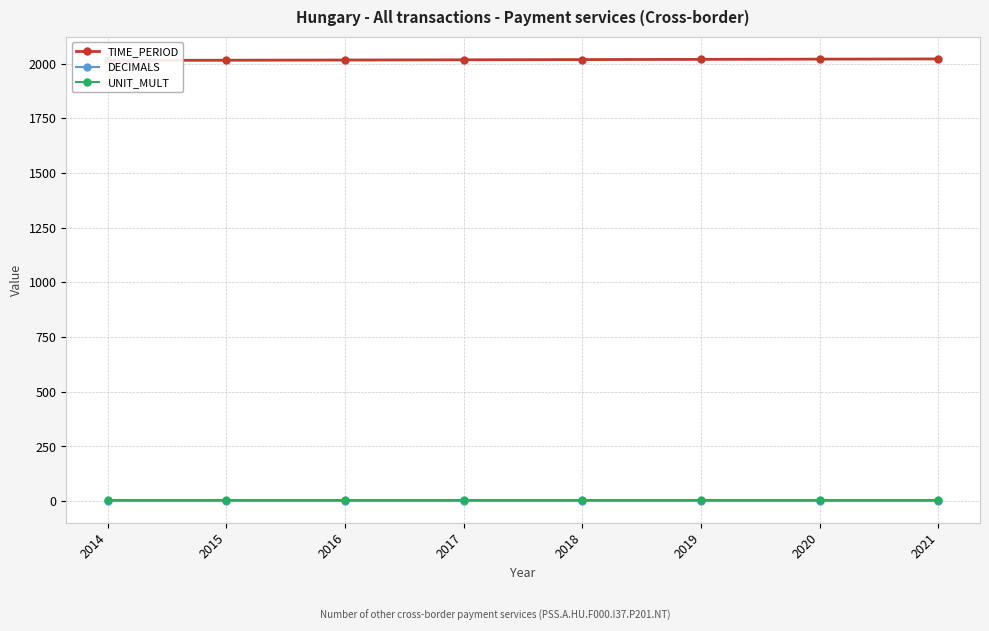

Which series has the widest spread of values?

TIME_PERIOD